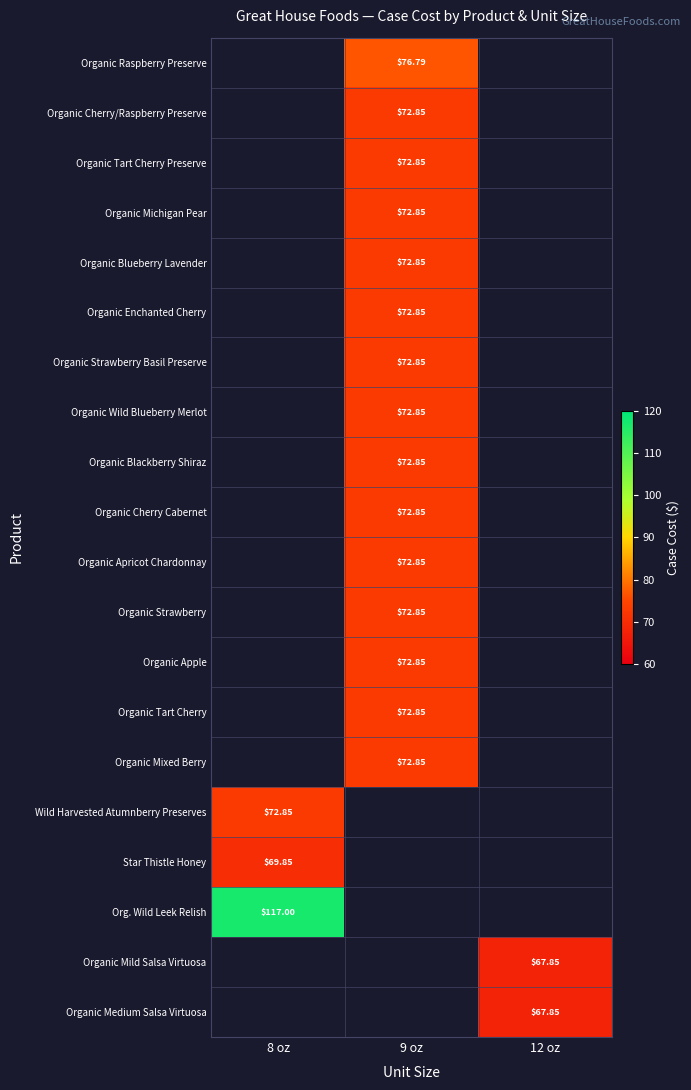

Is the value of Organic Mixed Berry at 9 oz greater than the value of Organic Enchanted Cherry at 12 oz?

No